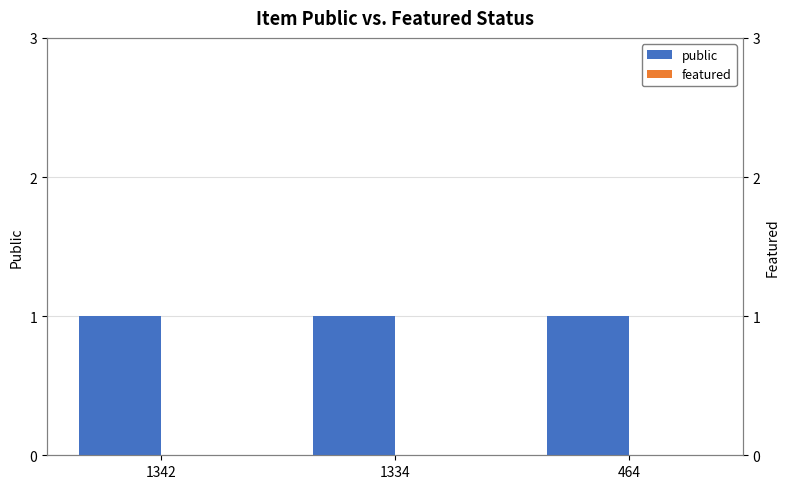

Count the number of data series in this chart.

2